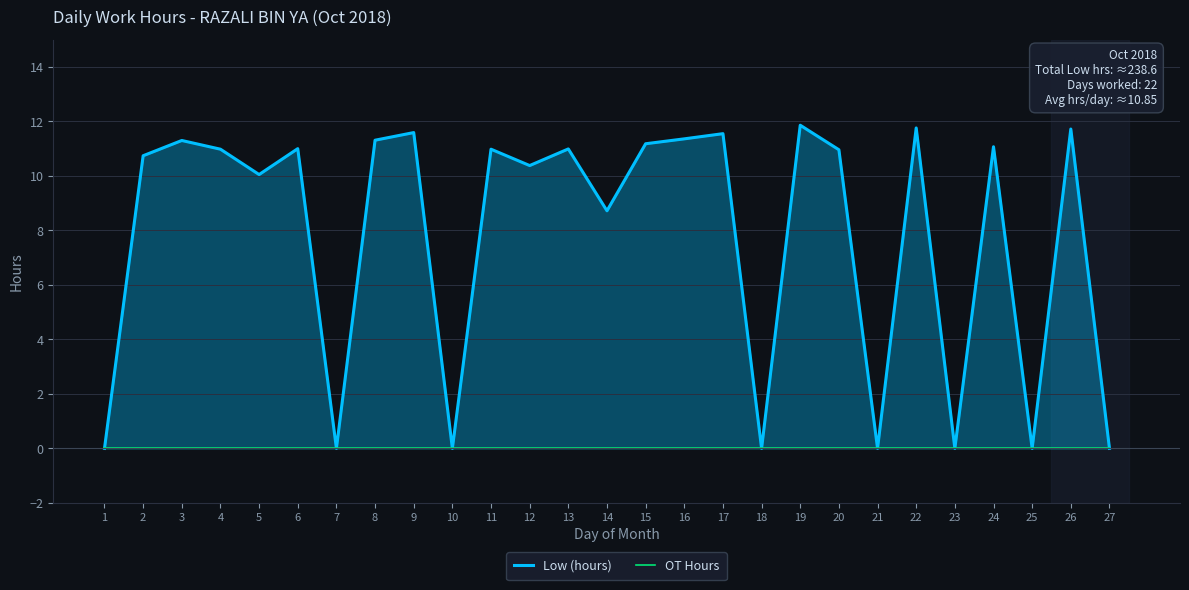

Which series has the widest spread of values?

Low (hours)